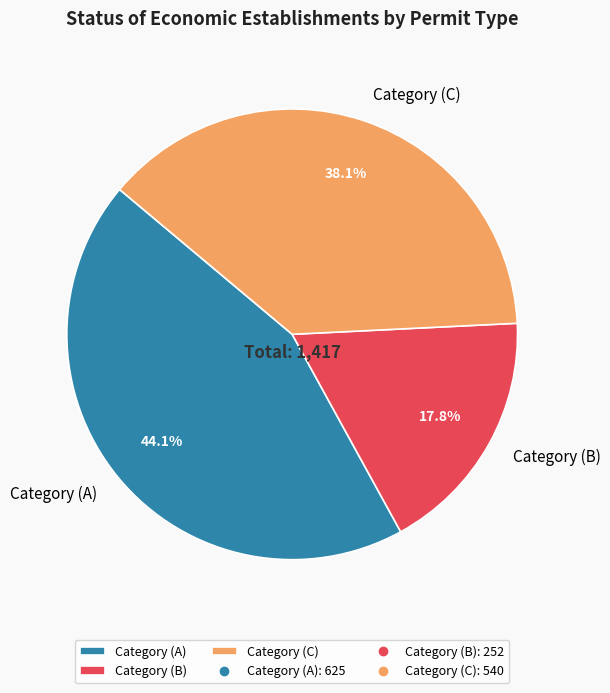

Approximately how many times larger is the value at Category (C) compared to Category (B)?

2.1